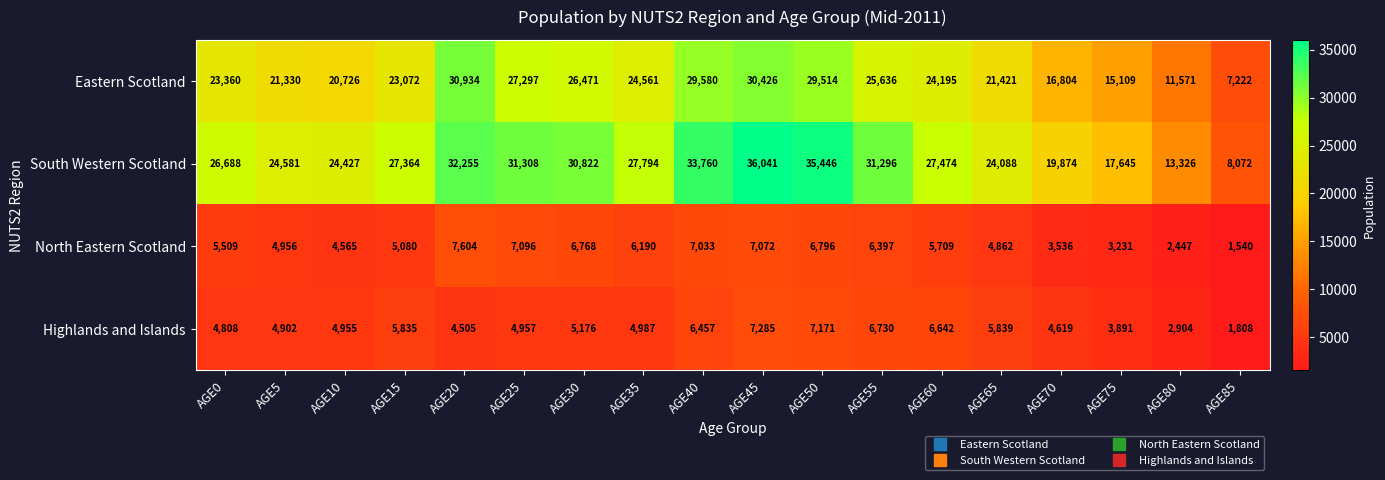

True or false: Highlands and Islands has a value of 1304 at AGE5.

False